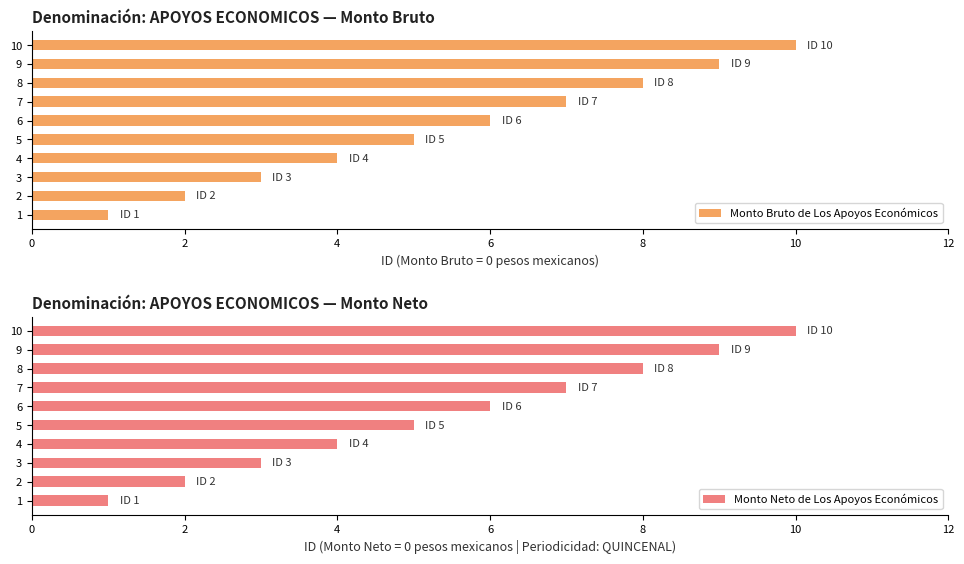

Rank the categories by Monto Neto de Los Apoyos Económicos value from lowest to highest.

1, 2, 3, 4, 5, 6, 7, 8, 9, 10